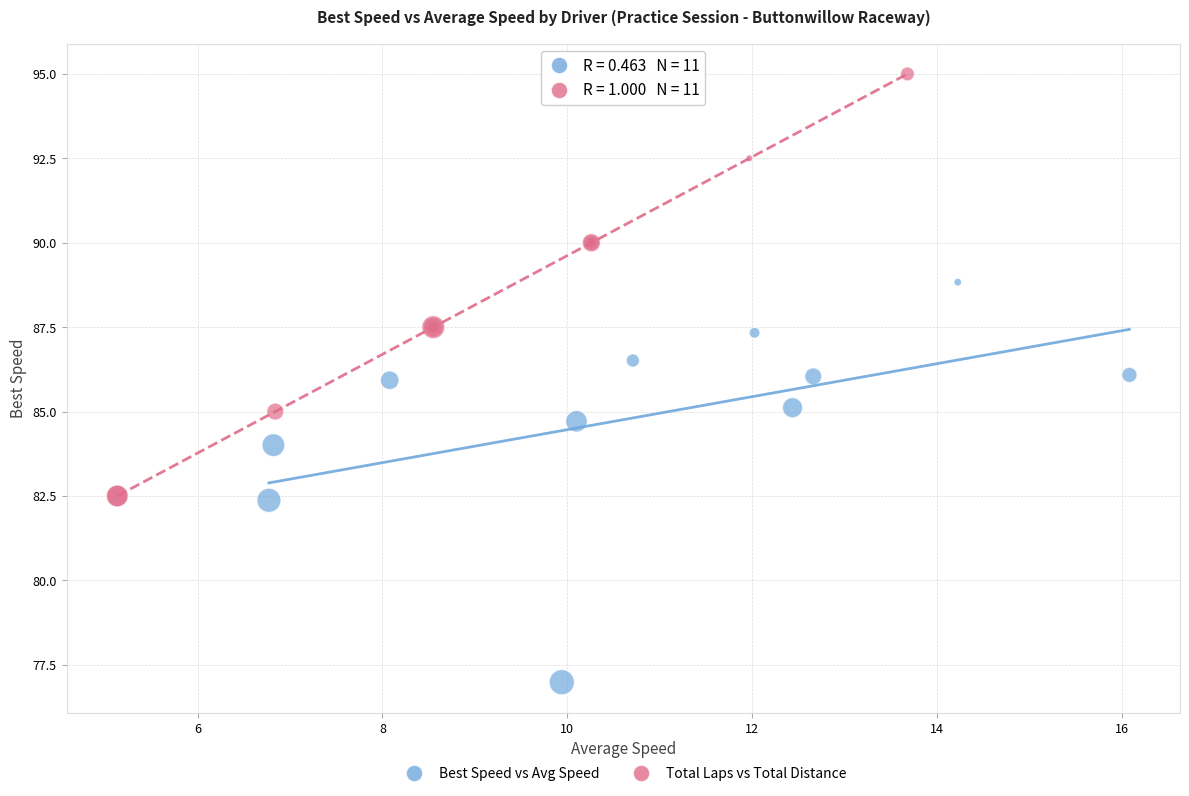

Which series contains the lowest Y value?

Best Speed vs Avg Speed